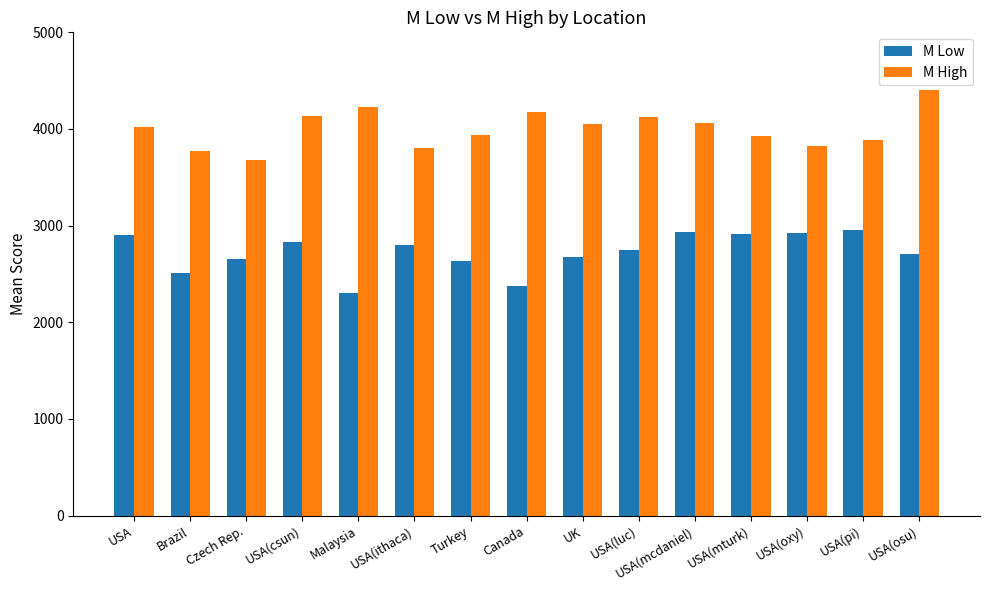

What is the maximum value for M High?

4403